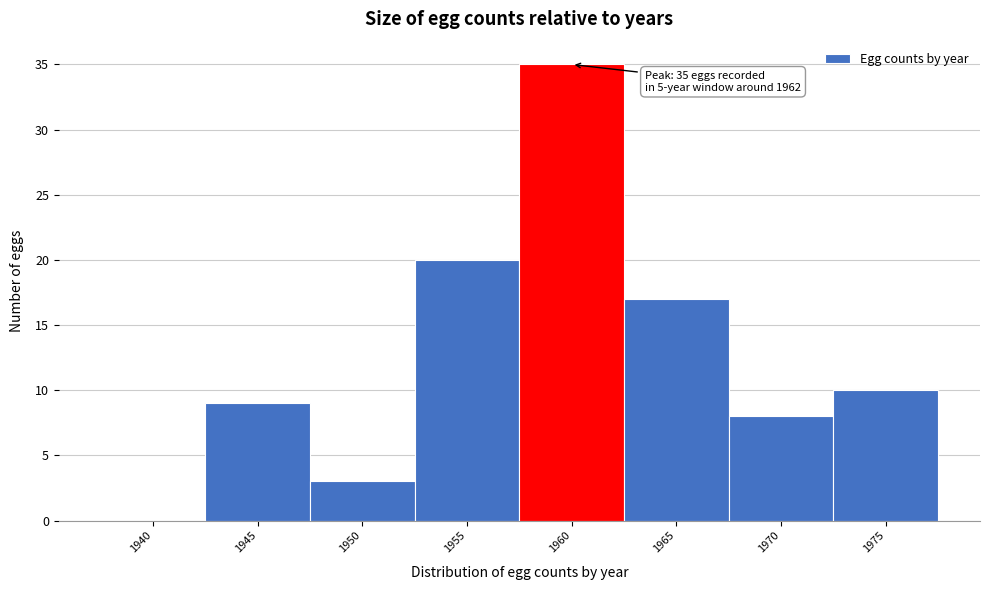

Reading left to right, transcribe all the data shown in this chart.

1940=0	1945=9	1950=3	1955=20	1960=35	1965=17	1970=8	1975=10